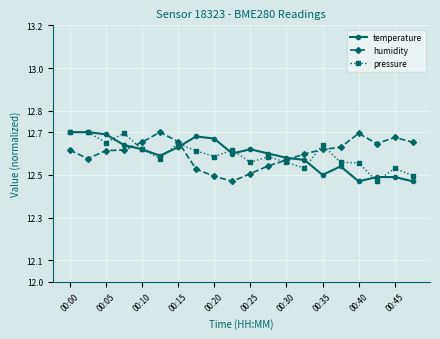

Count the pressure values in the range 12 to 13.

20